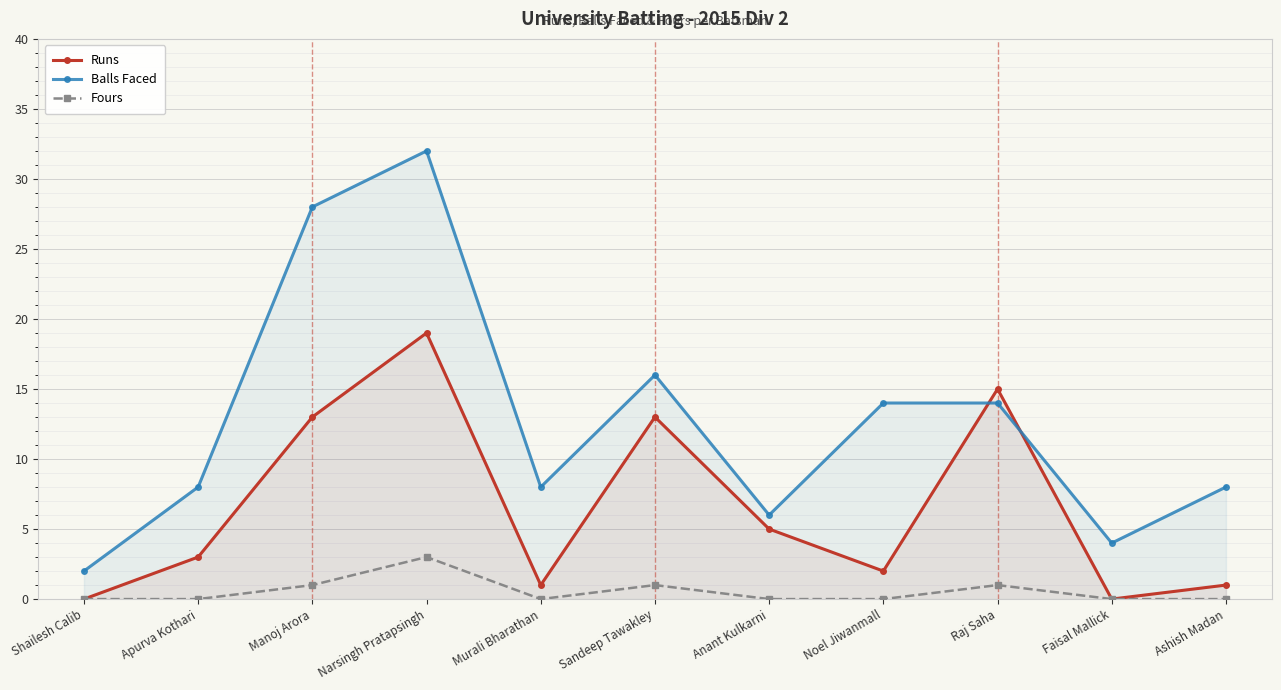

What is the difference between the maximum and second lowest values in the Fours series?

3